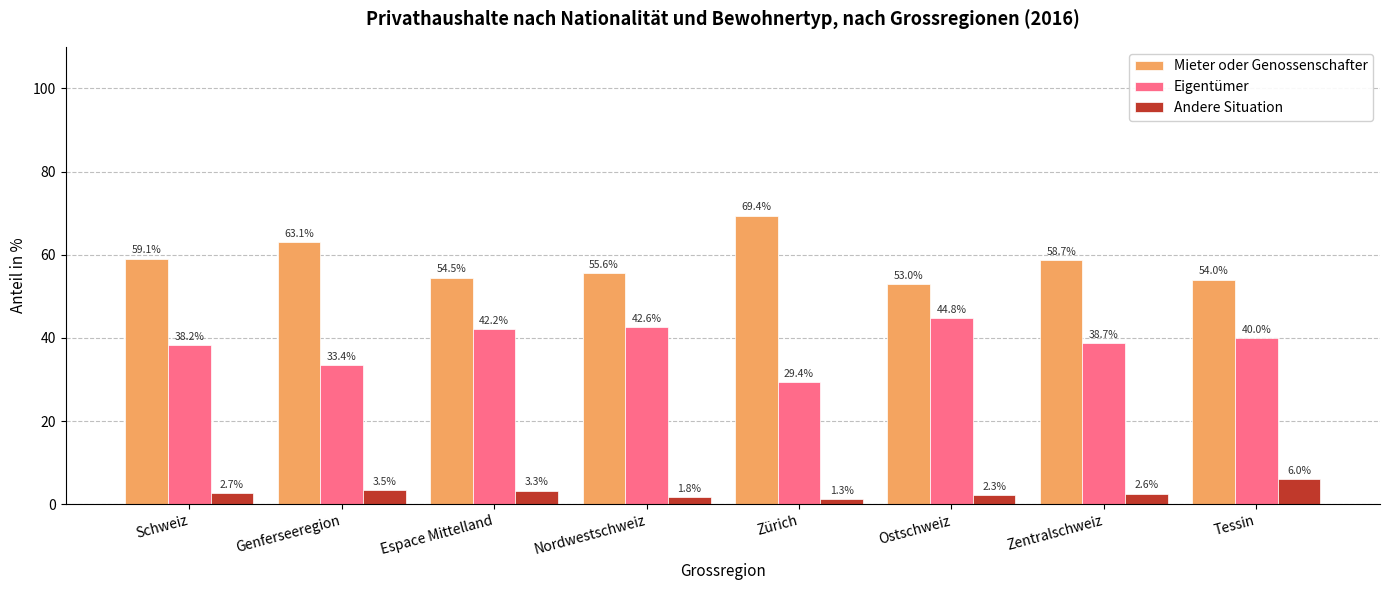

Which series has the widest spread of values?

Mieter oder Genossenschafter